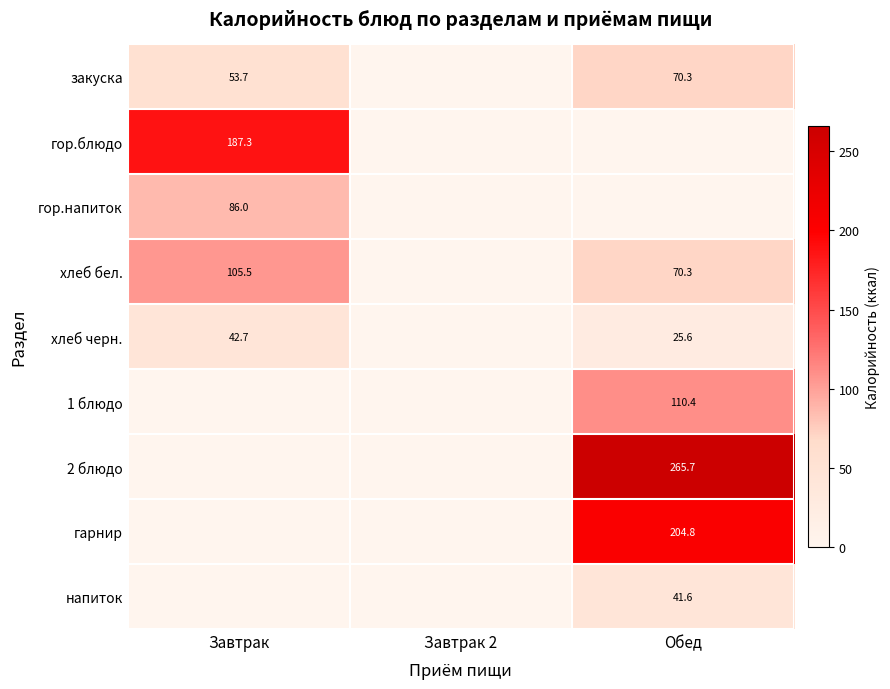

Is the value of 1 блюдо at Обед greater than the value of 2 блюдо at Обед?

No